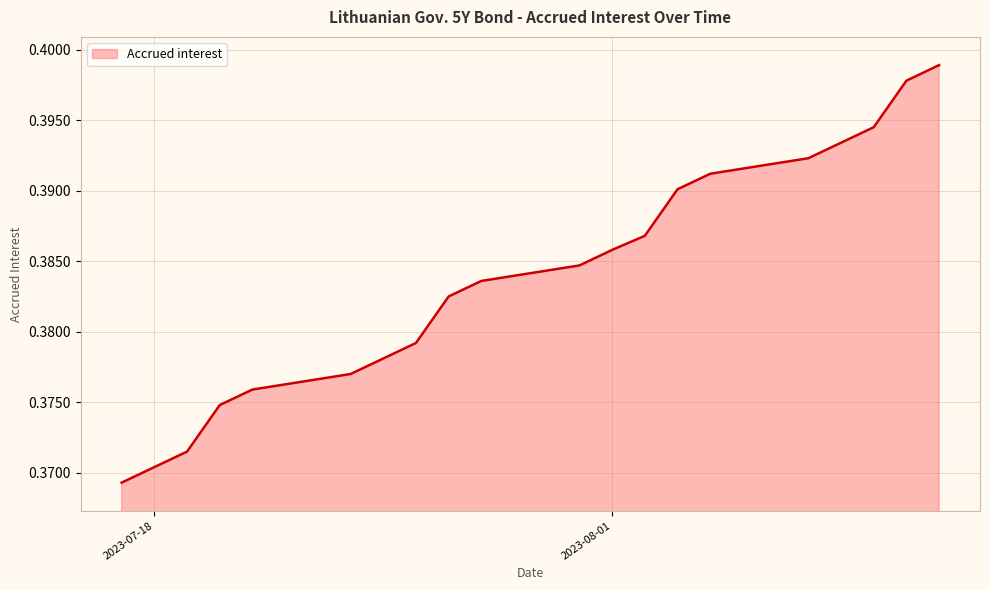

What is the minimum value shown in the chart?

0.4